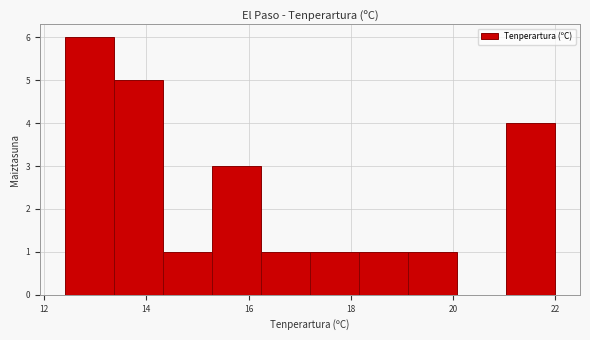

How tall is the bar that spans 21.04 to 22.00 on the x-axis? Neither the bar edges nor the heights are printed on the chart, so give them approximately, as read against the axes.

4